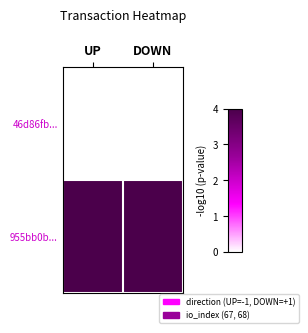

Rank the series by their maximum value, from highest to lowest.

955bb0b..., 46d86fb...